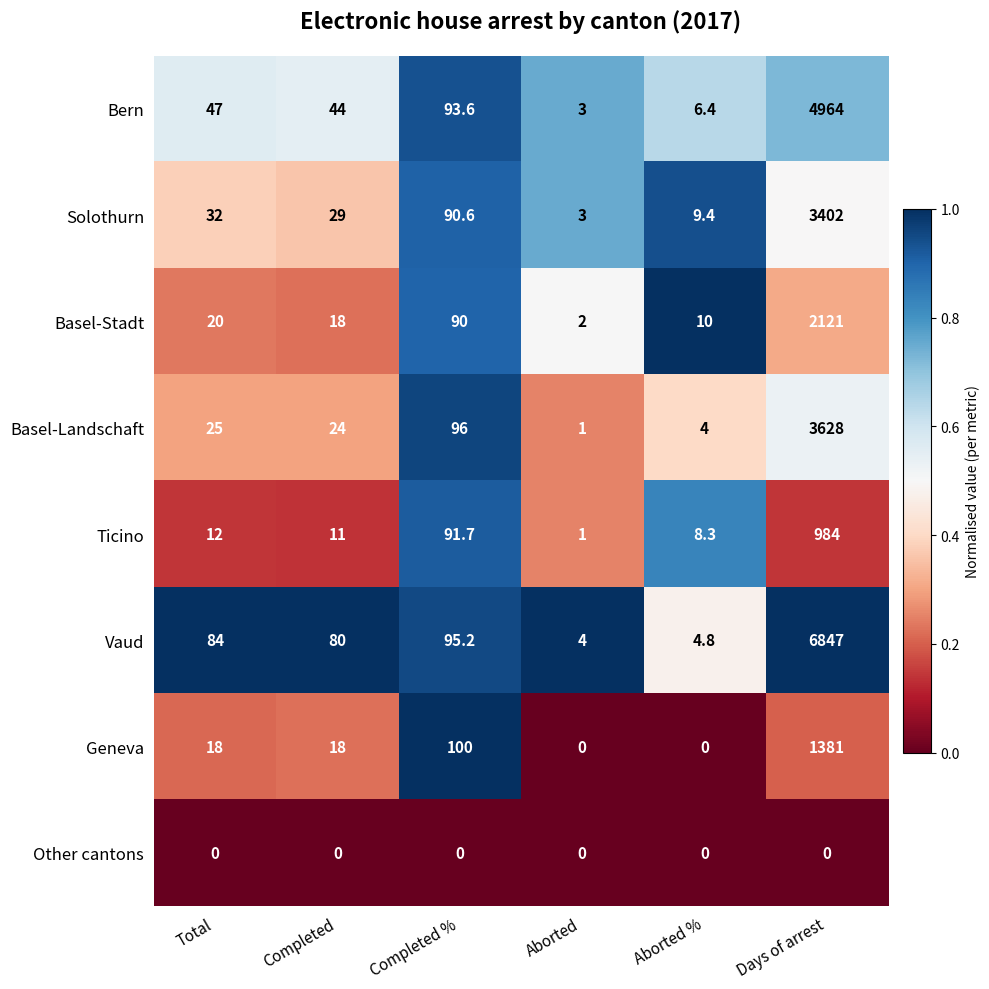

The Basel-Stadt series shows 17.0 at Aborted %. True or false?

False